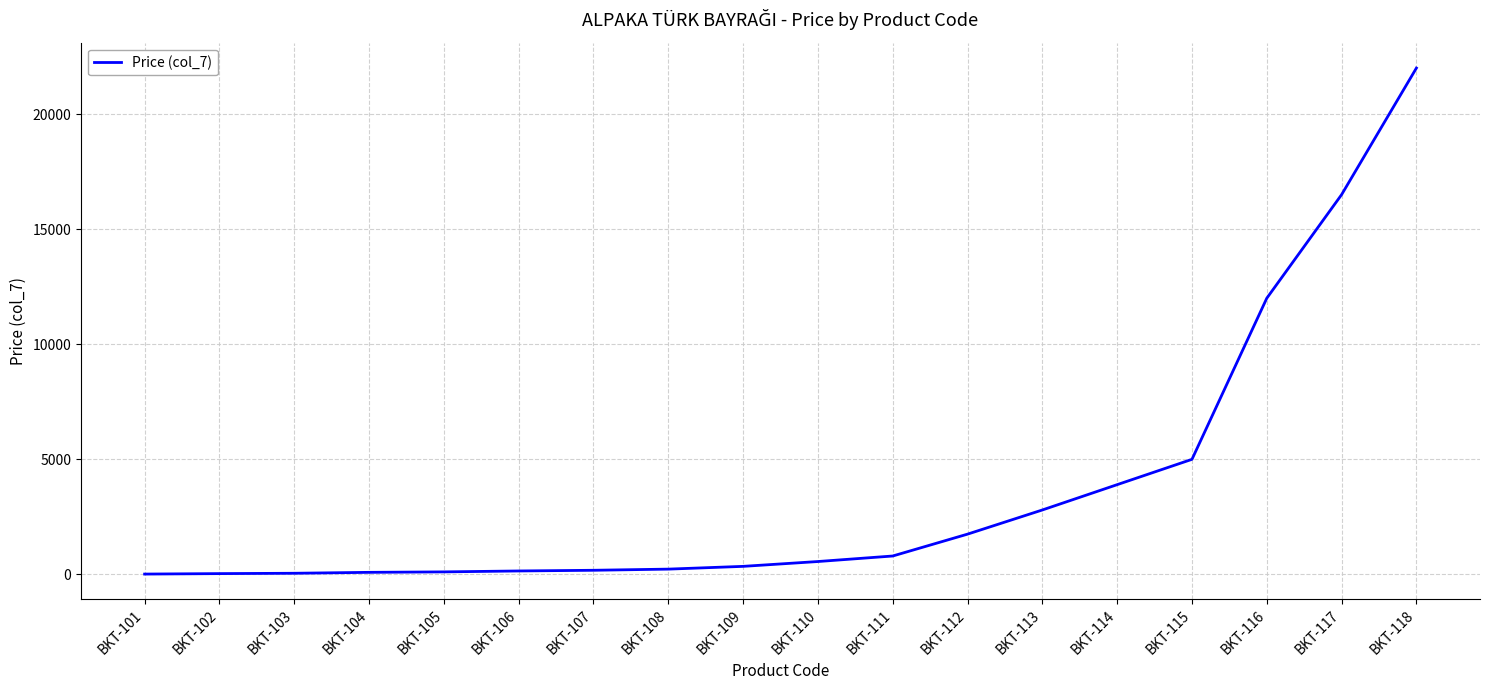

Where is the data nearest to the value 11007?

BKT-116